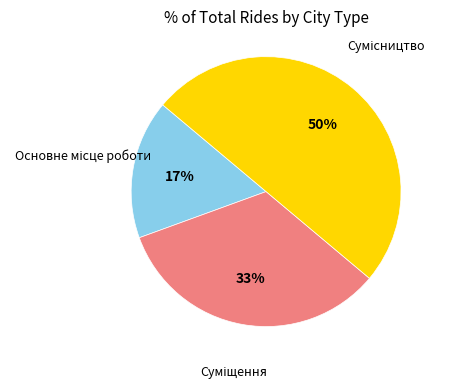

To the nearest percent, what is the average slice percentage?

33%